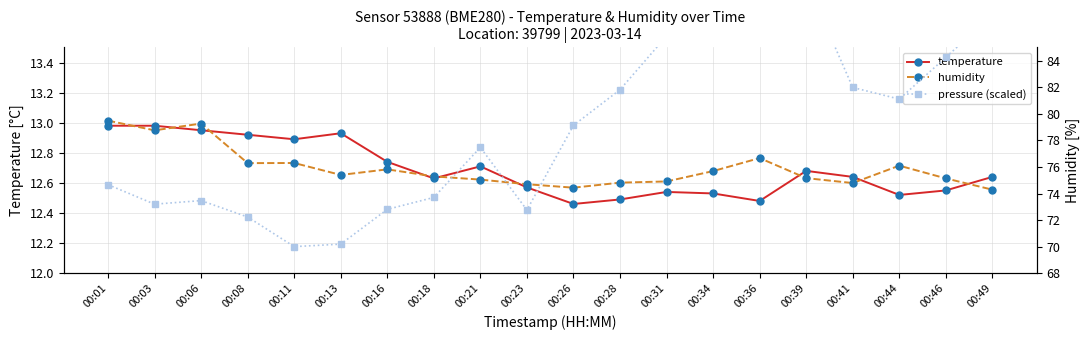

Which category has the highest value in the temperature series?

00:01